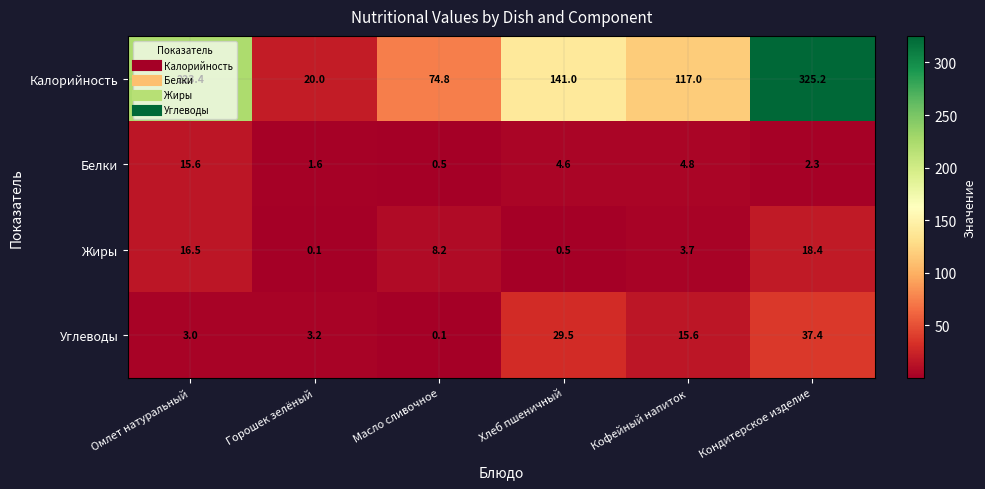

Where does the Калорийность series first go above 141?

Омлет натуральный